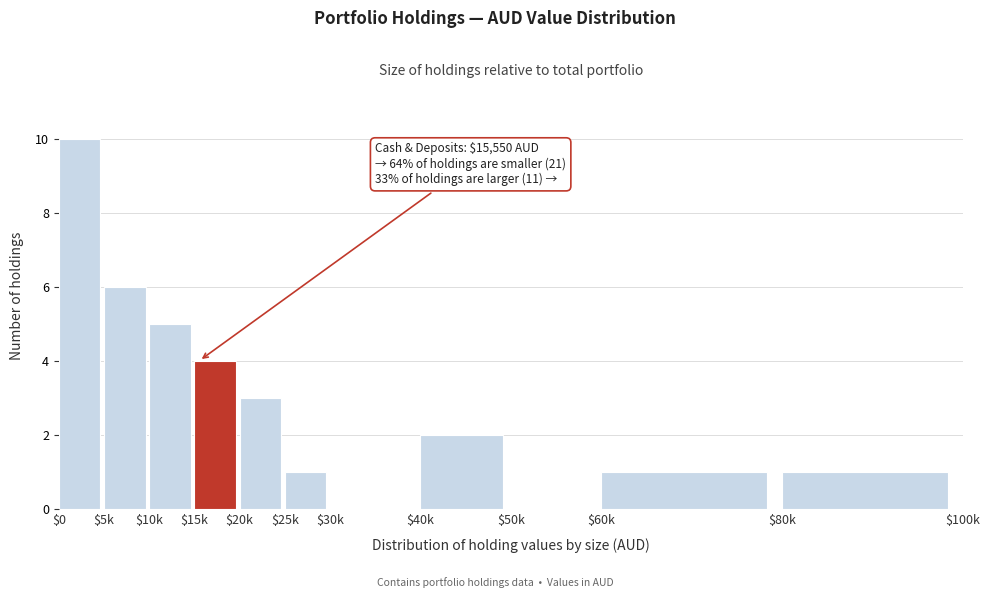

What is the sum of all values?

33